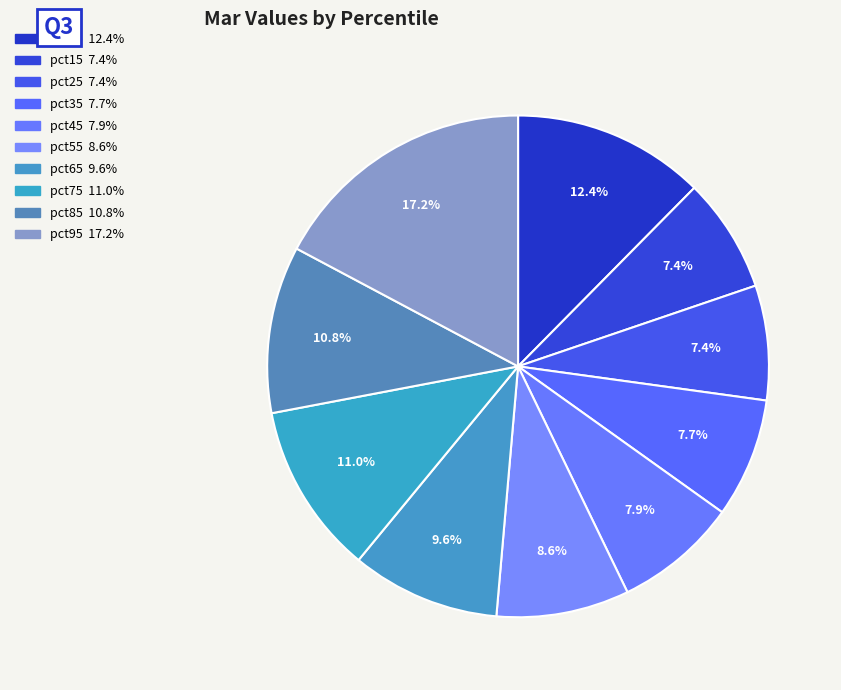

The pct35 slice represents 8% of the pie. True or false?

True